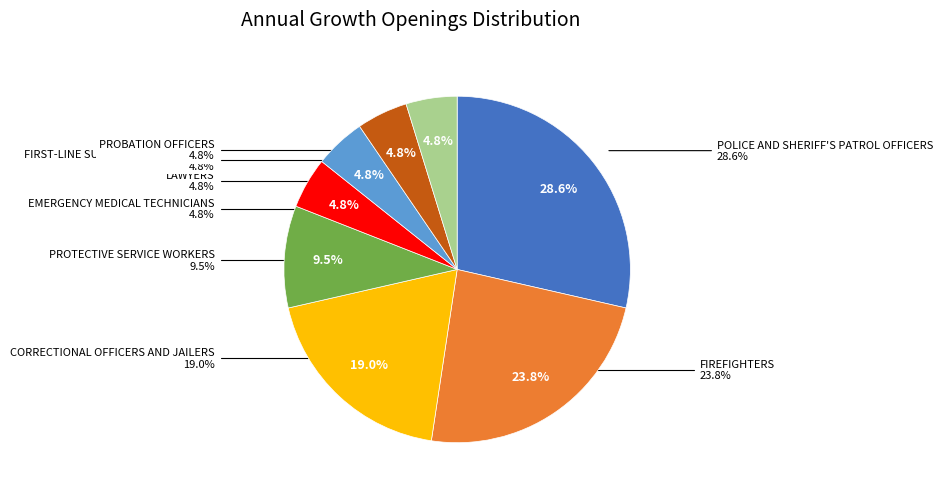

Is it true that Police and Sheriff's Patrol Officers is 29% of the pie?

True